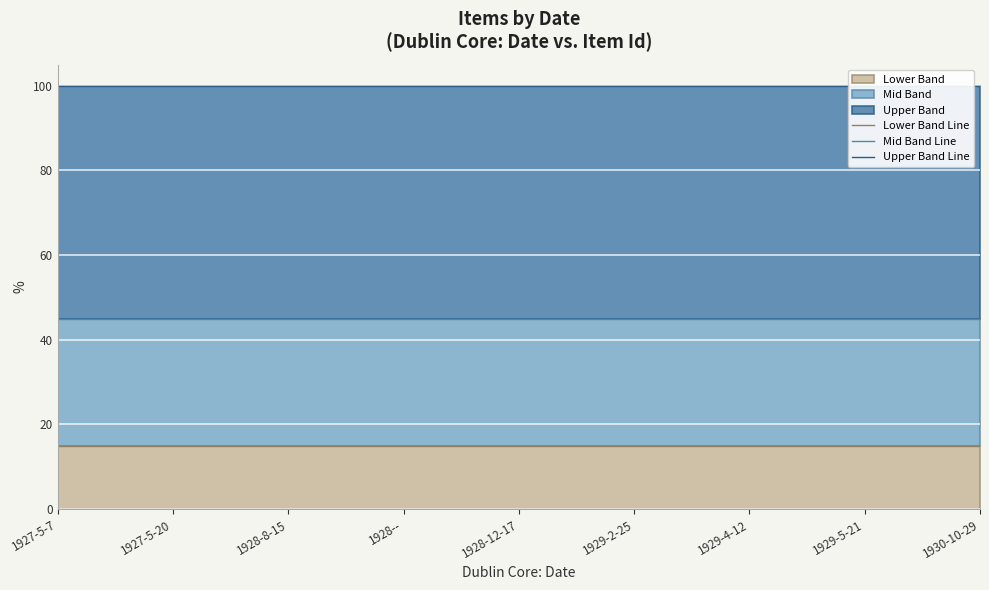

What is the minimum value for Mid Band Line?

45